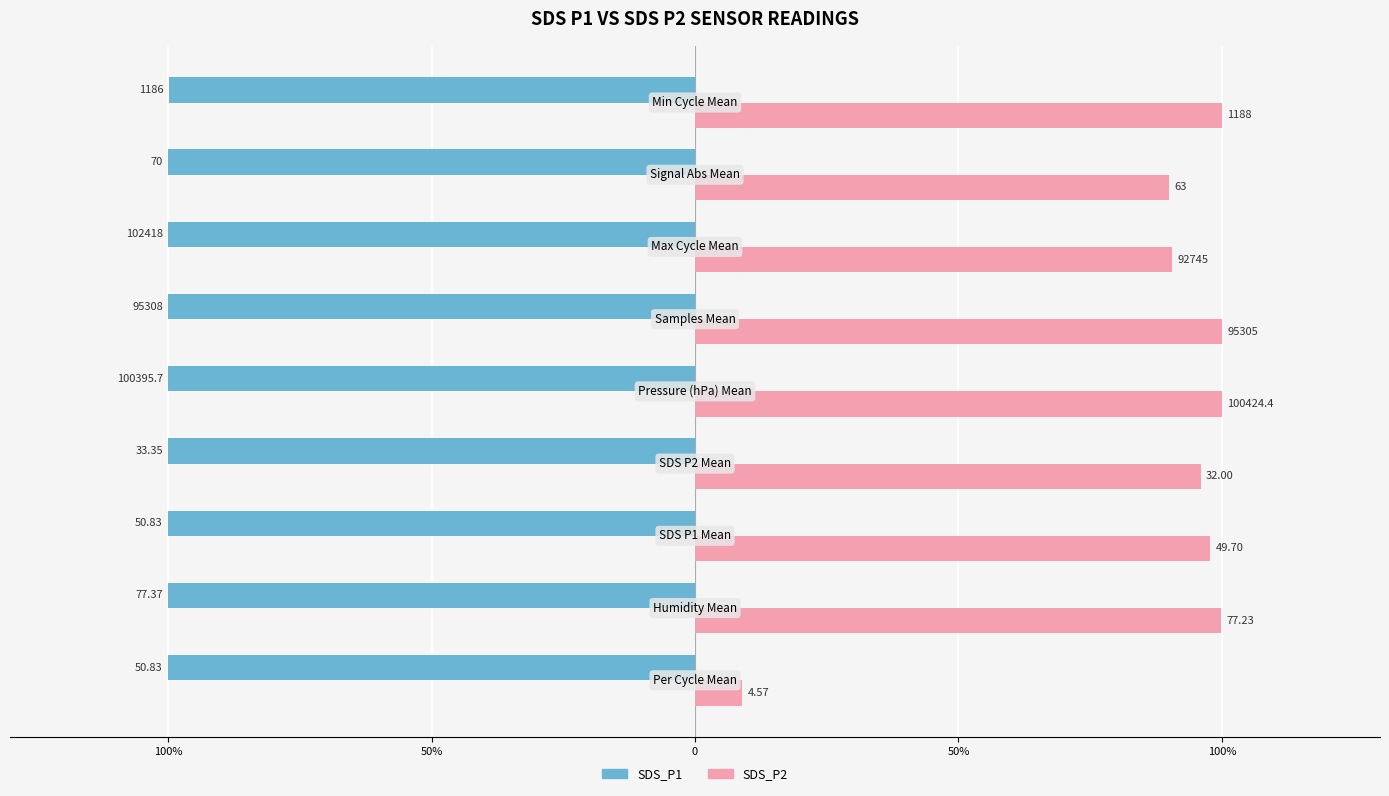

What are all the series names shown in the legend?

SDS_P1, SDS_P2